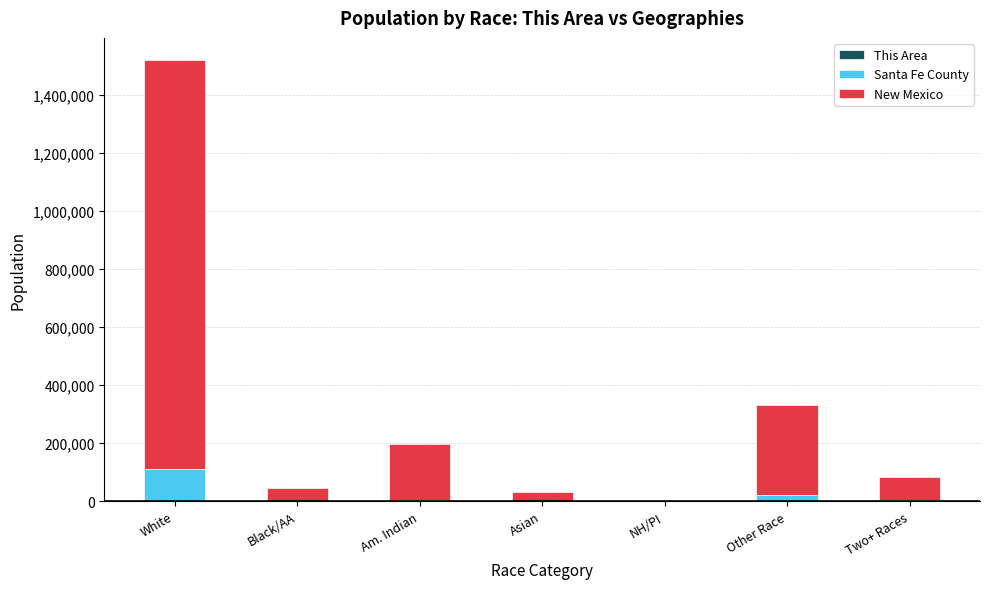

At which category is the sum across all series the highest?

White